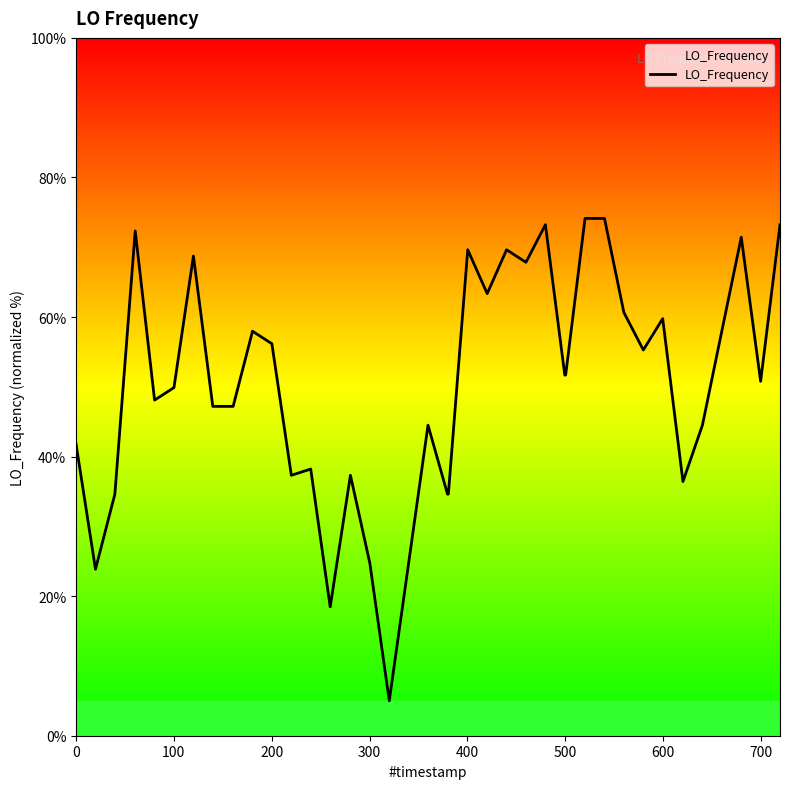

Count the number of data series in this chart.

1